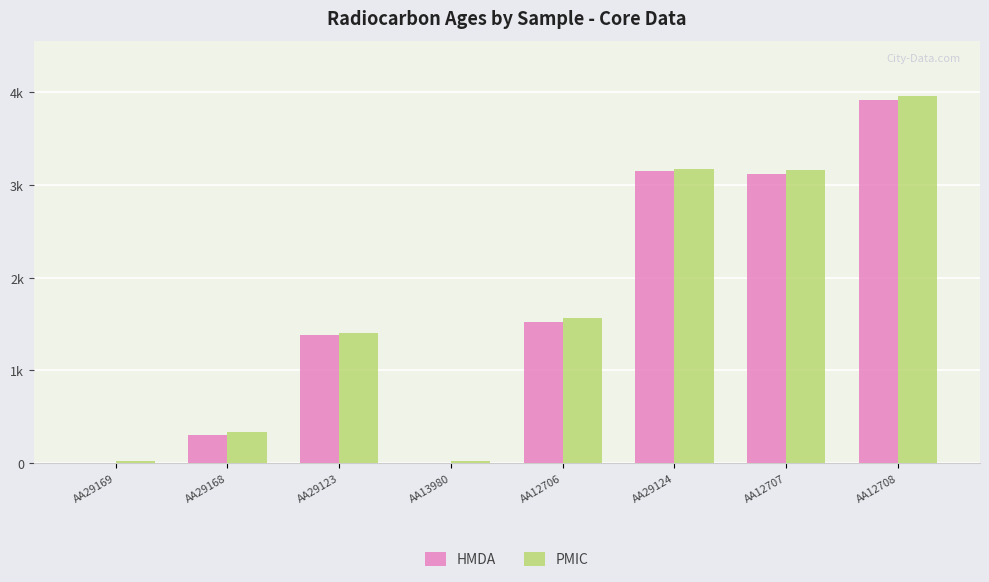

What position from the right is AA12706?

4